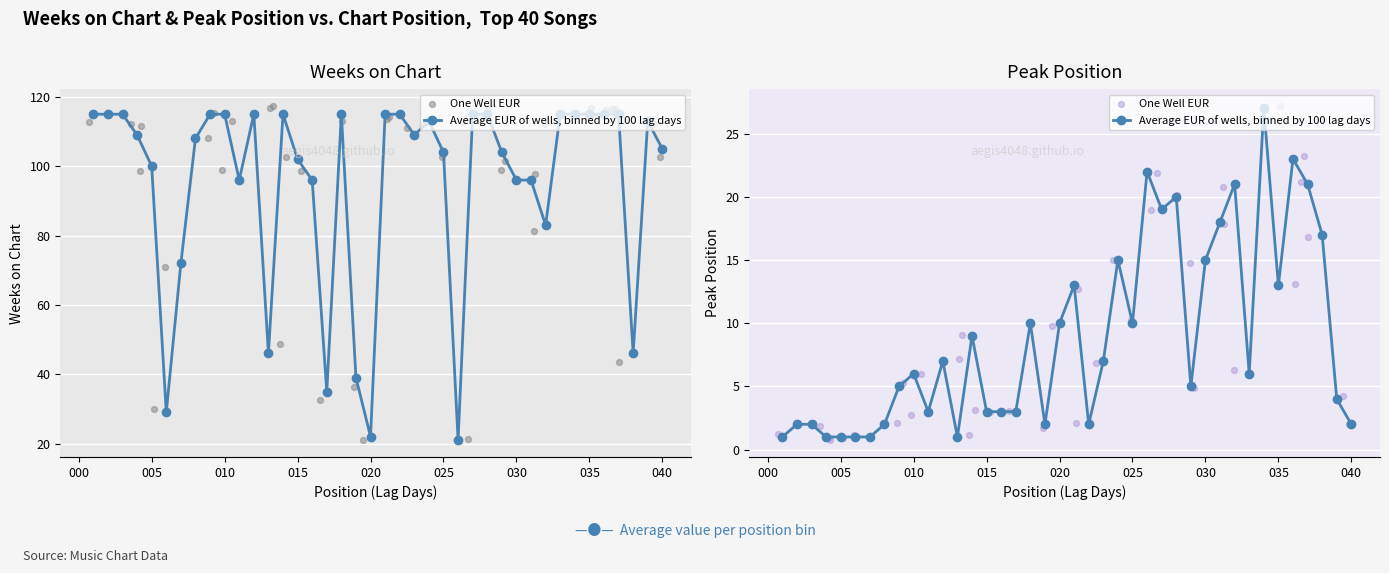

What are all the series names shown in the legend?

Average EUR of wells, binned by 100 lag days, One Well EUR